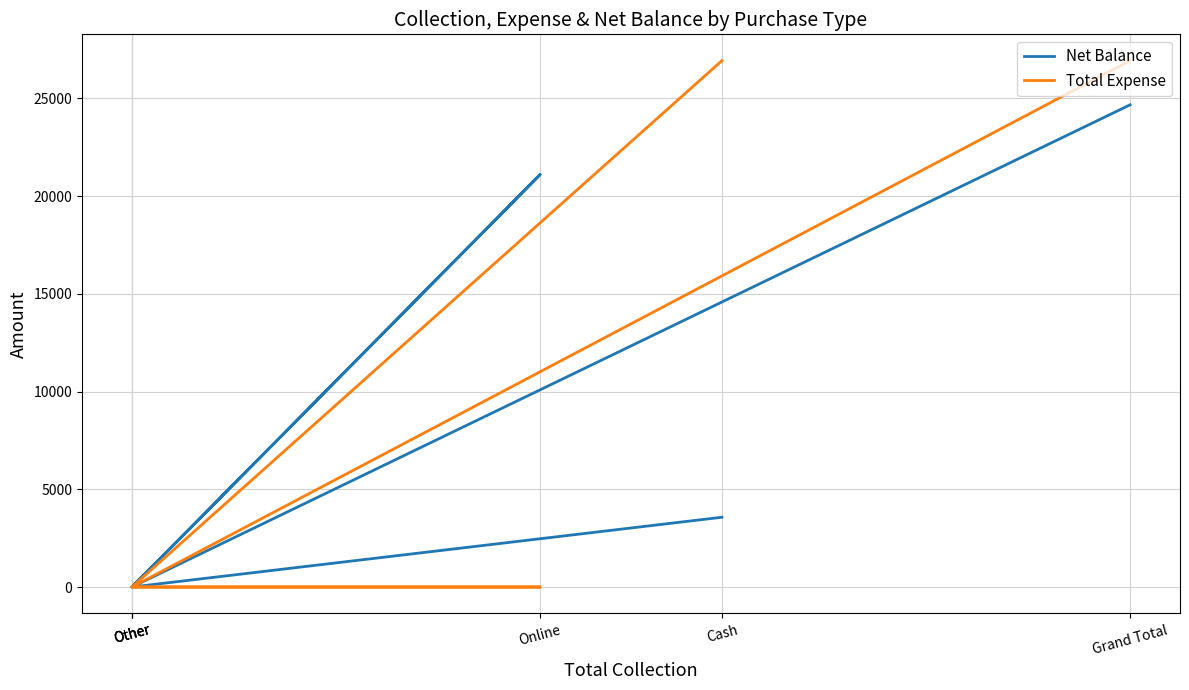

True or false: Total Expense and Net Balance intersect in this chart.

False